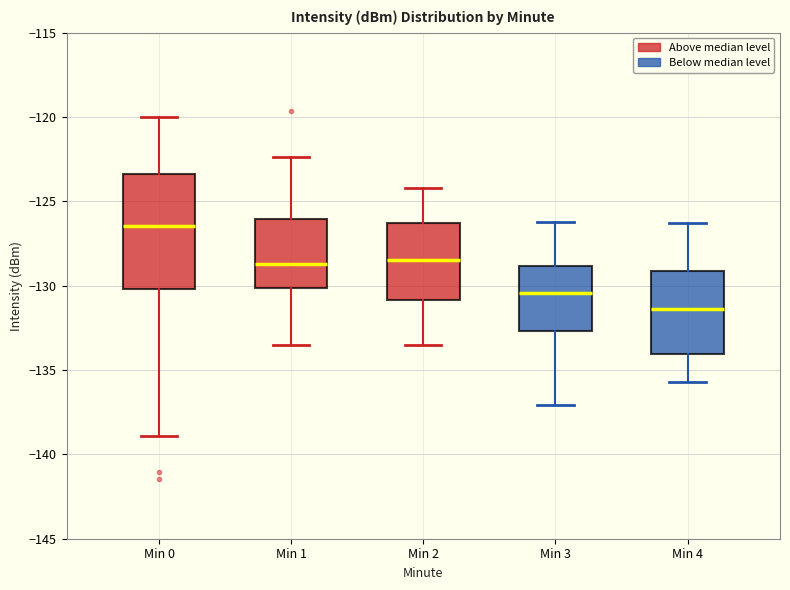

Reading left to right, read every box against the y-axis: the position of its median line, the range the box covers, and the ends of its whiskers. The values are not printed on the chart, so give them approximately, as read against the axis.

Min 0: median -126.5, box -130.0 to -123.5, whiskers -139.0 to -120.0
Min 1: median -128.5, box -130.0 to -126.0, whiskers -133.5 to -122.5
Min 2: median -128.5, box -131.0 to -126.5, whiskers -133.5 to -124.0
Min 3: median -130.5, box -132.5 to -129.0, whiskers -137.0 to -126.0
Min 4: median -131.5, box -134.0 to -129.0, whiskers -135.5 to -126.5